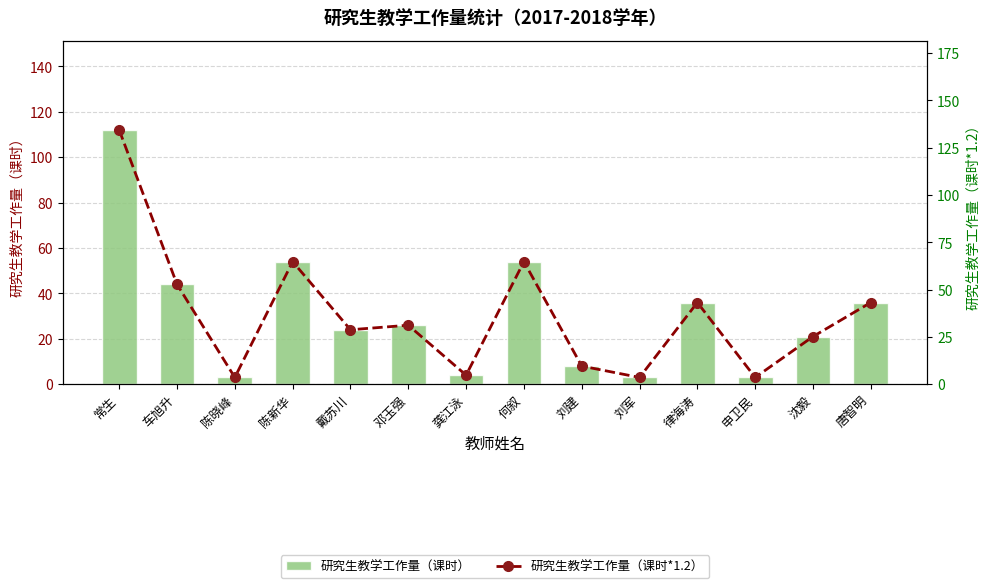

What is the label of the 5th bar from the left?

戴苏川